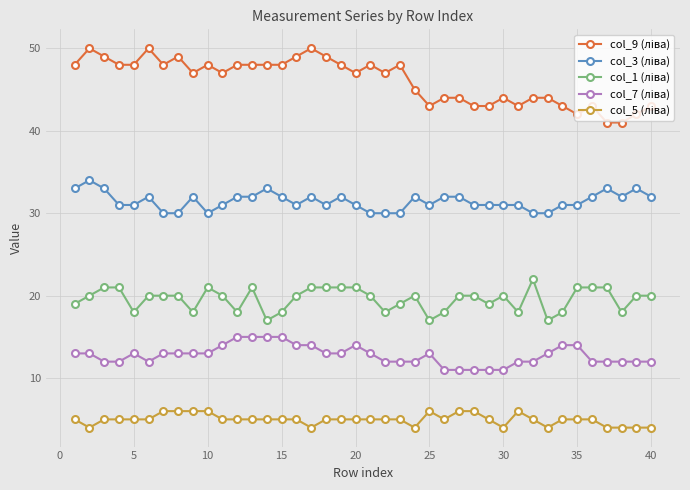

What is the greatest value displayed?

50